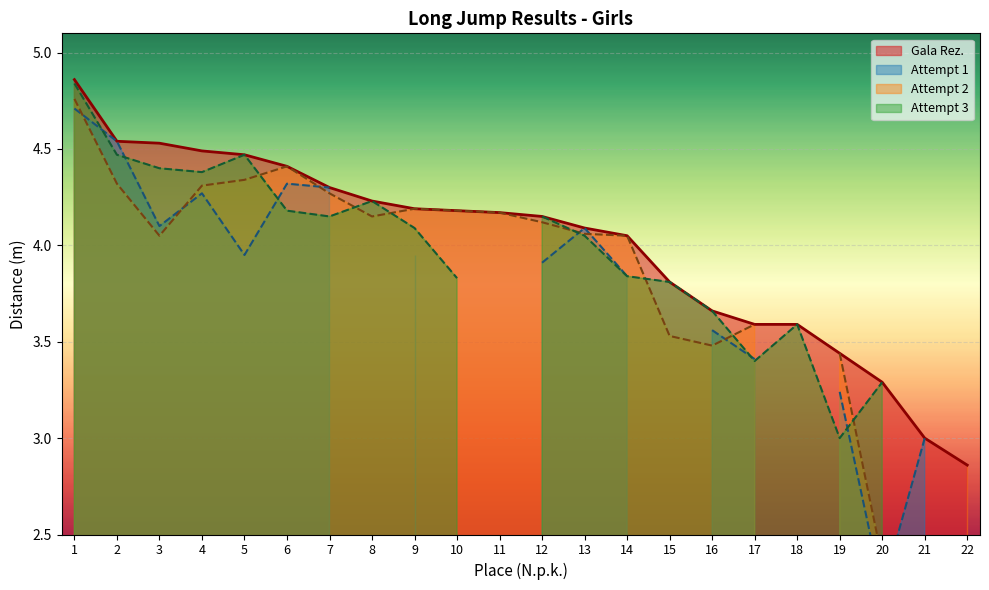

The value of Gala Rez. at 13 is 7.1. True or false?

False